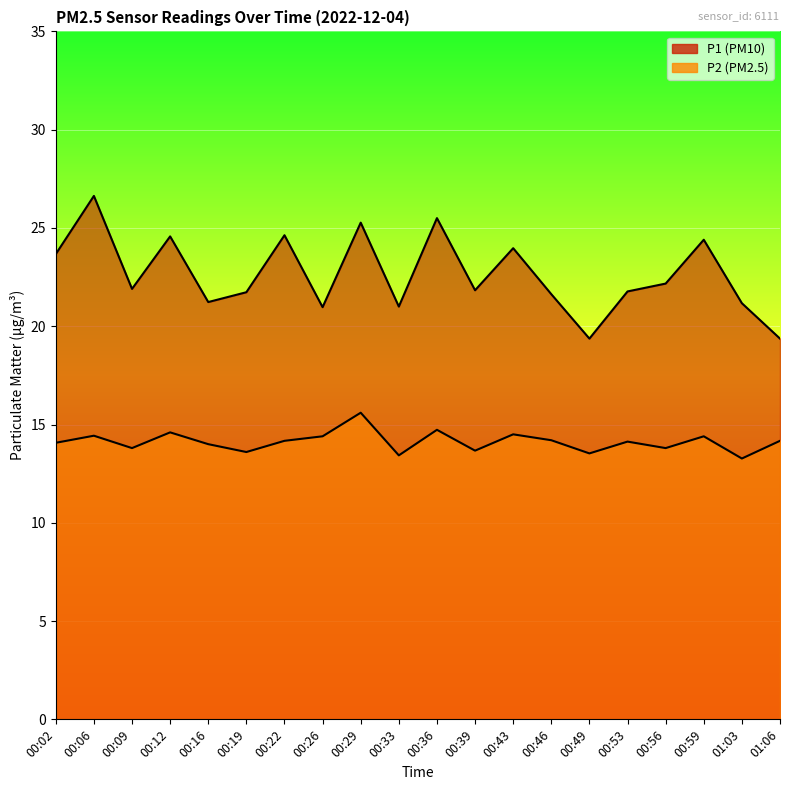

True or false: P1 and P2 cross at least once.

False